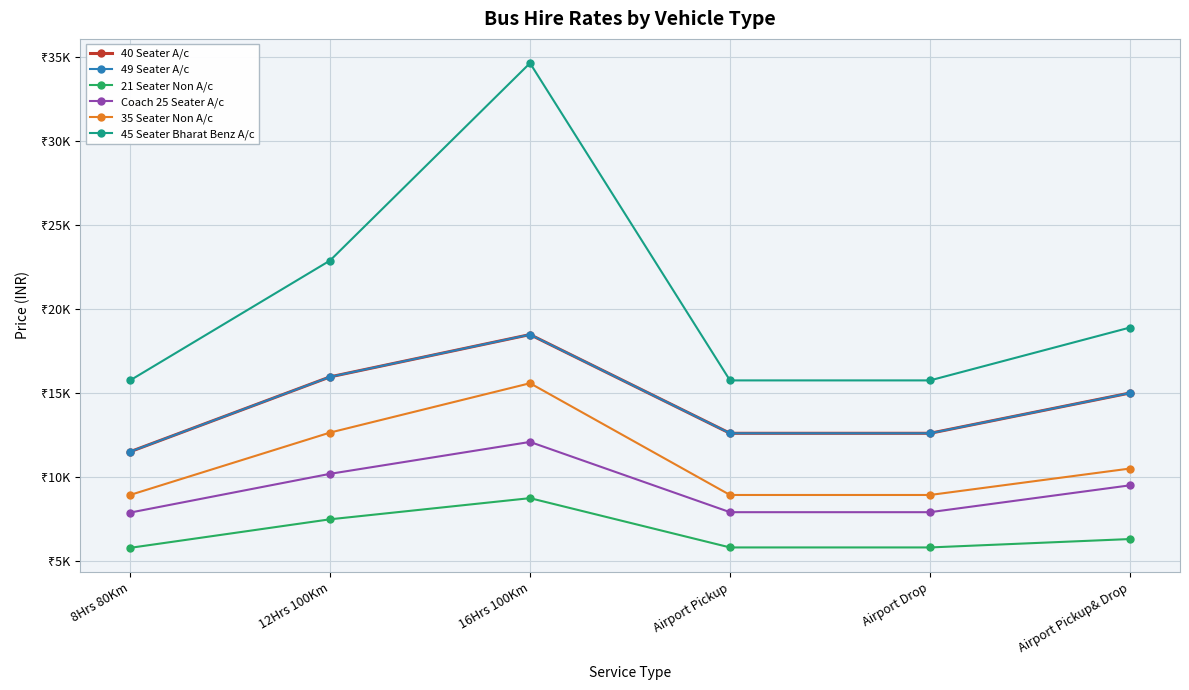

Is this an area chart (filled region under the line)?

No